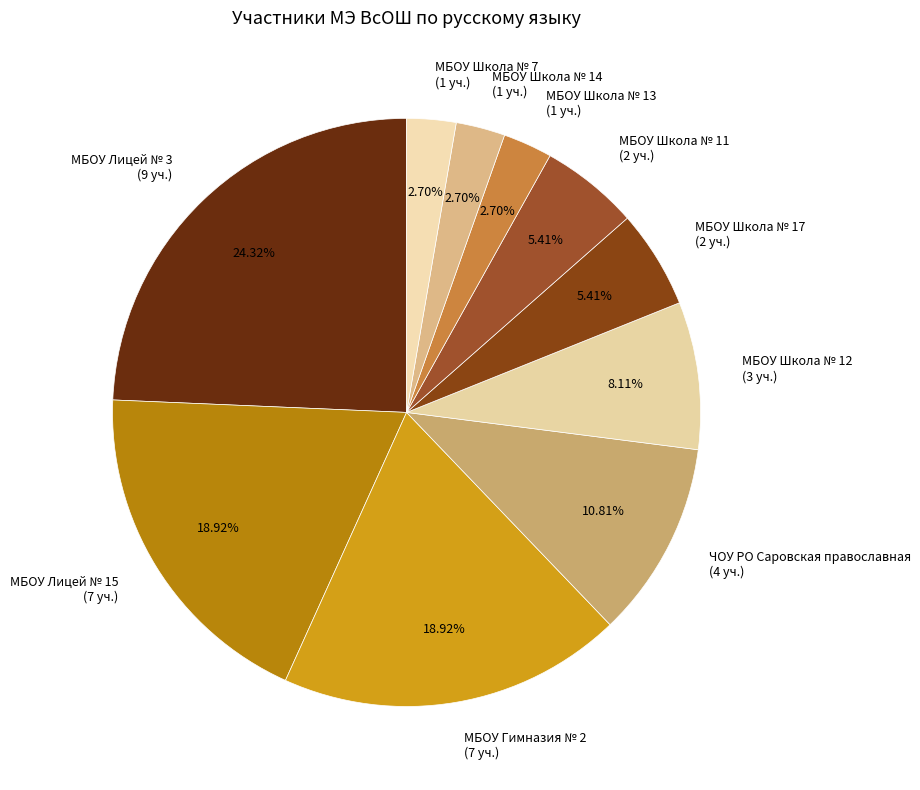

What is the ratio of the value at МБОУ Школа № 17 (2 уч.) to the value at МБОУ Школа № 14 (1 уч.)?

2.0